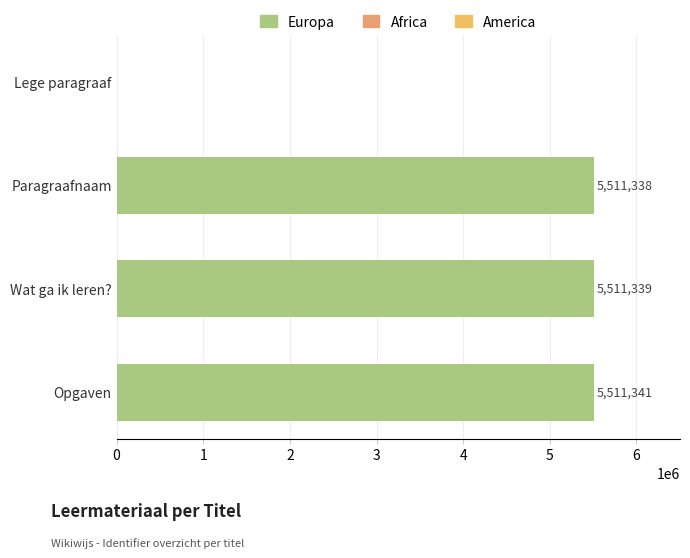

Reading top to bottom, what are all the values shown in this chart?

Lege paragraaf=0	Paragraafnaam=5511338	Wat ga ik leren?=5511339	Opgaven=5511341